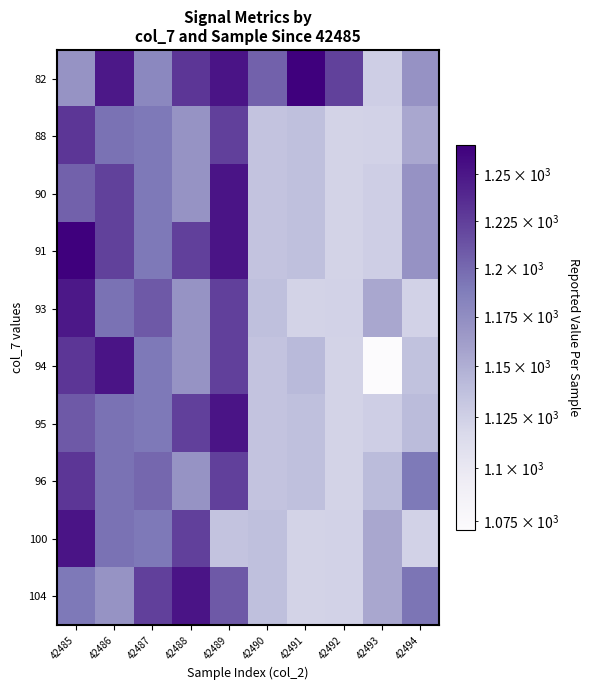

Reading right to left, list all the values displayed in this chart.

82: 42494=1171	42493=1126	42492=1223	42491=1266	42490=1204	42489=1252	42488=1230	42487=1179	42486=1249	42485=1170
88: 42494=1155	42493=1123	42492=1122	42491=1138	42490=1135	42489=1224	42488=1170	42487=1191	42486=1195	42485=1230
90: 42494=1171	42493=1126	42492=1122	42491=1138	42490=1135	42489=1252	42488=1170	42487=1191	42486=1223	42485=1204
91: 42494=1171	42493=1126	42492=1122	42491=1138	42490=1135	42489=1252	42488=1224	42487=1191	42486=1223	42485=1266
93: 42494=1123	42493=1155	42492=1123	42491=1122	42490=1138	42489=1224	42488=1170	42487=1209	42486=1195	42485=1249
94: 42494=1136	42493=1071	42492=1122	42491=1142	42490=1135	42489=1224	42488=1170	42487=1191	42486=1252	42485=1230
95: 42494=1141	42493=1126	42492=1122	42491=1138	42490=1135	42489=1252	42488=1224	42487=1191	42486=1195	42485=1209
96: 42494=1190	42493=1141	42492=1122	42491=1138	42490=1135	42489=1224	42488=1170	42487=1201	42486=1195	42485=1230
100: 42494=1123	42493=1155	42492=1123	42491=1122	42490=1138	42489=1135	42488=1224	42487=1191	42486=1195	42485=1252
104: 42494=1193	42493=1155	42492=1123	42491=1122	42490=1138	42489=1209	42488=1252	42487=1224	42486=1170	42485=1191